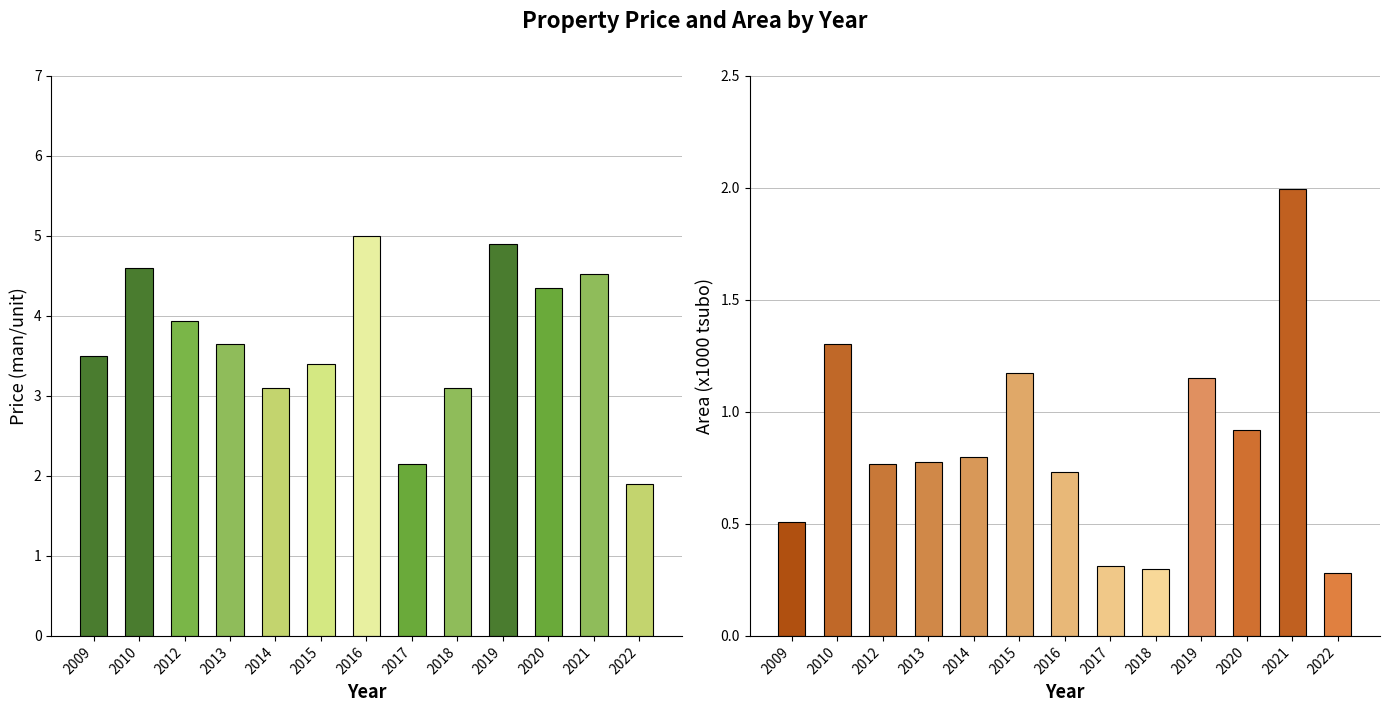

Does the chart contain stacked bars?

No